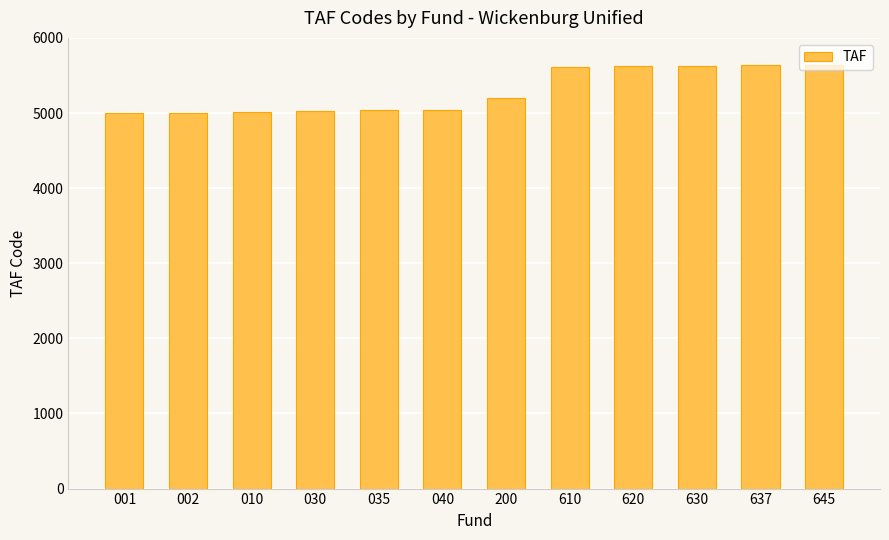

Are the bars horizontal?

No